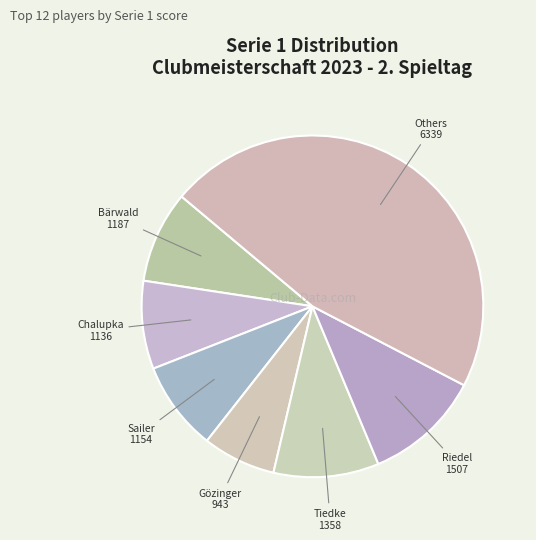

Approximately how many times larger is the value at Riedel compared to Chalupka?

1.3